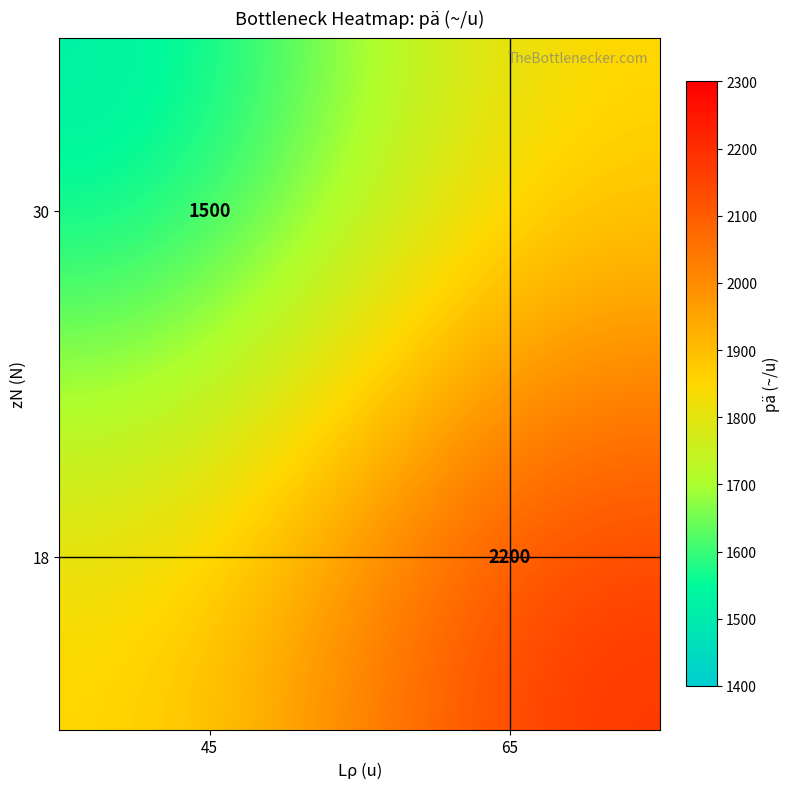

True or false: 30 has a value of 725 at 45.

False